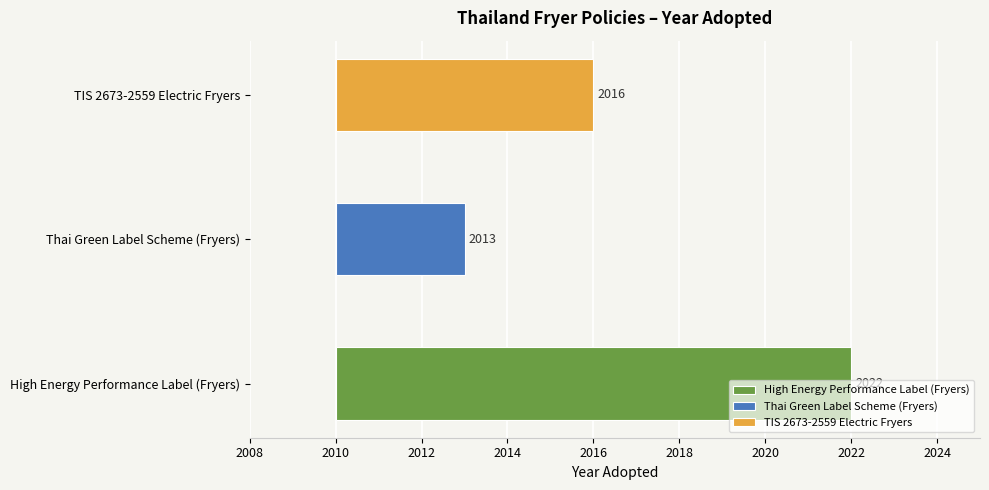

True or false: the data shows 2016 at TIS 2673-2559 Electric Fryers.

True